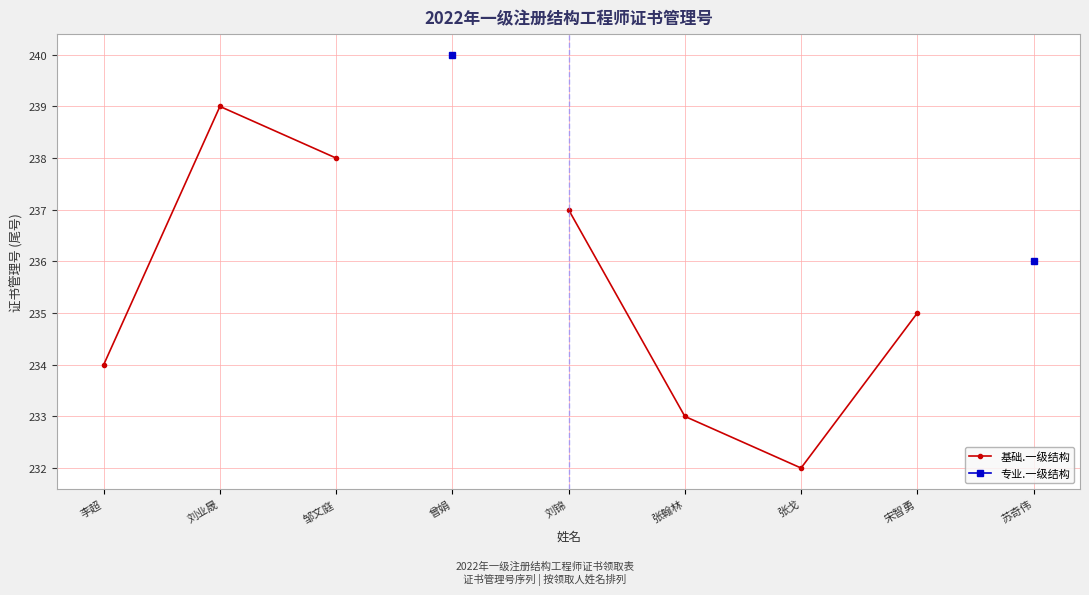

True or false: 基础.一级结构 and 专业.一级结构 cross at least once.

False